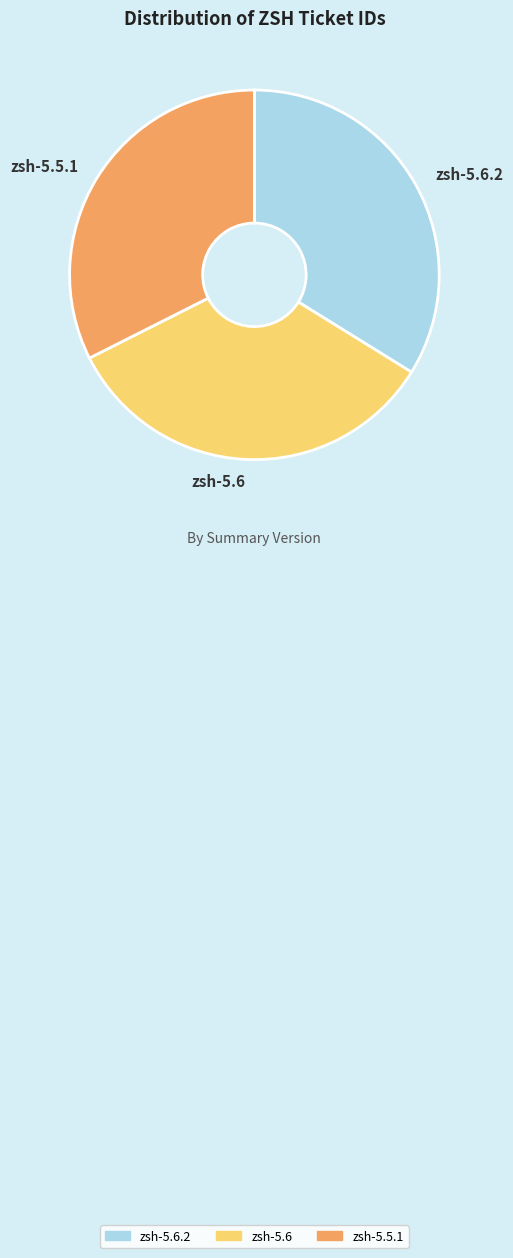

What is the ratio of the value at zsh-5.6.2 to the value at zsh-5.6?

1.0